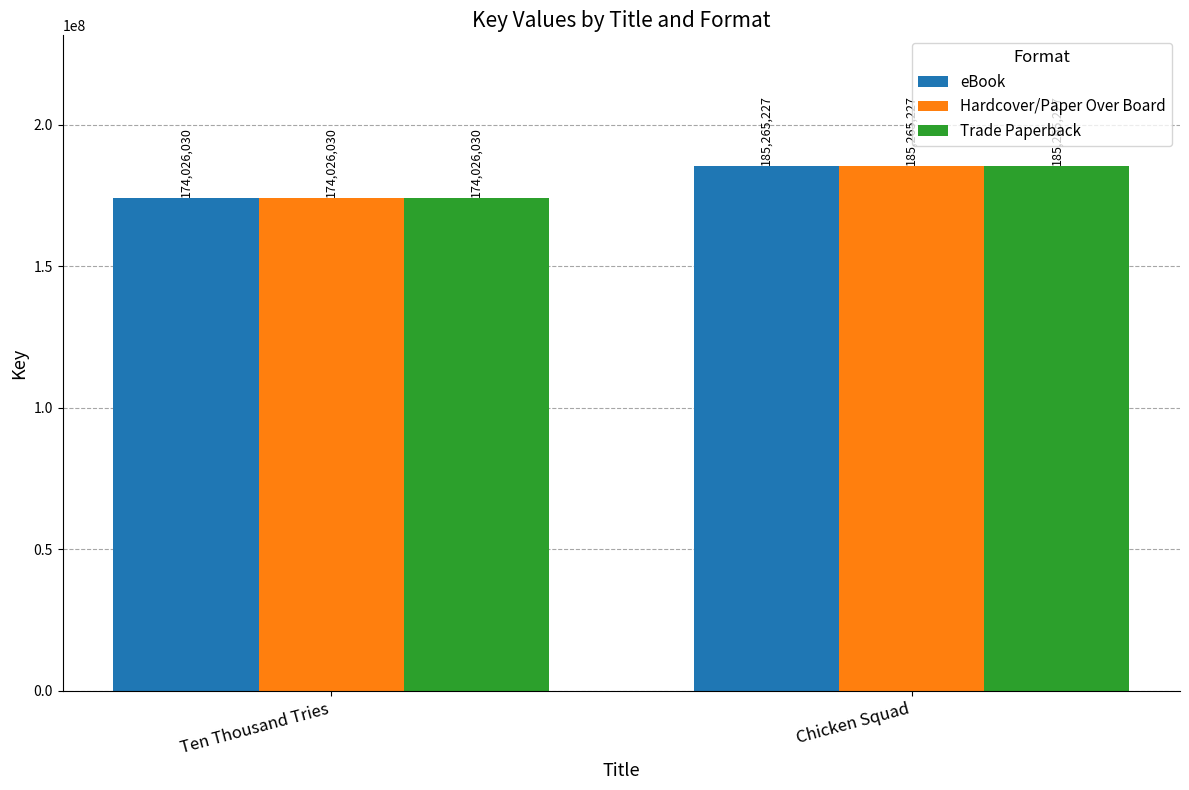

Reading left to right, what are all the values shown in this chart?

eBook: Ten Thousand Tries=174026030	Chicken Squad=185265227
Hardcover/Paper Over Board: Ten Thousand Tries=174026030	Chicken Squad=185265227
Trade Paperback: Ten Thousand Tries=174026030	Chicken Squad=185265227